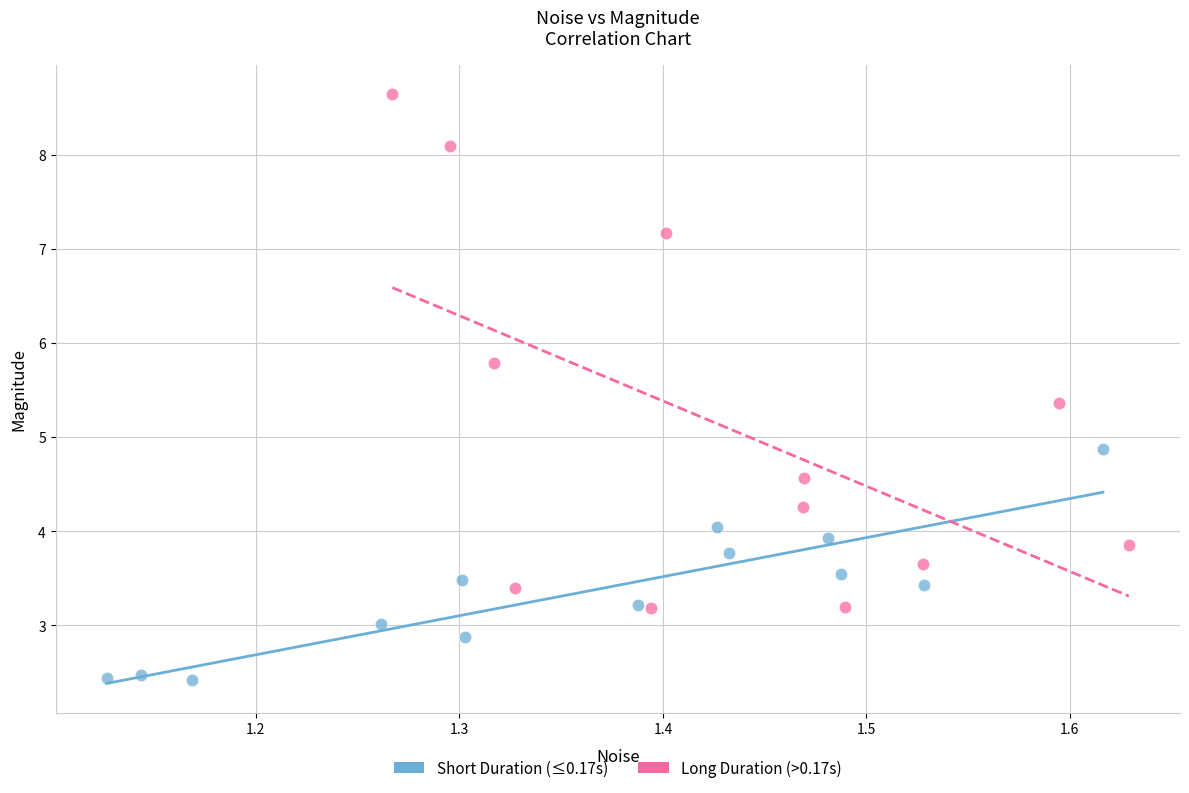

Which series contains the highest Y value?

Long Duration (>0.17s)